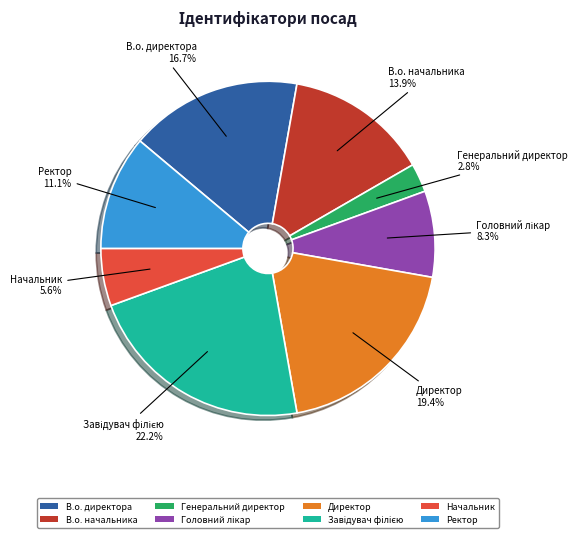

Does Директор represent more than half of the total?

No